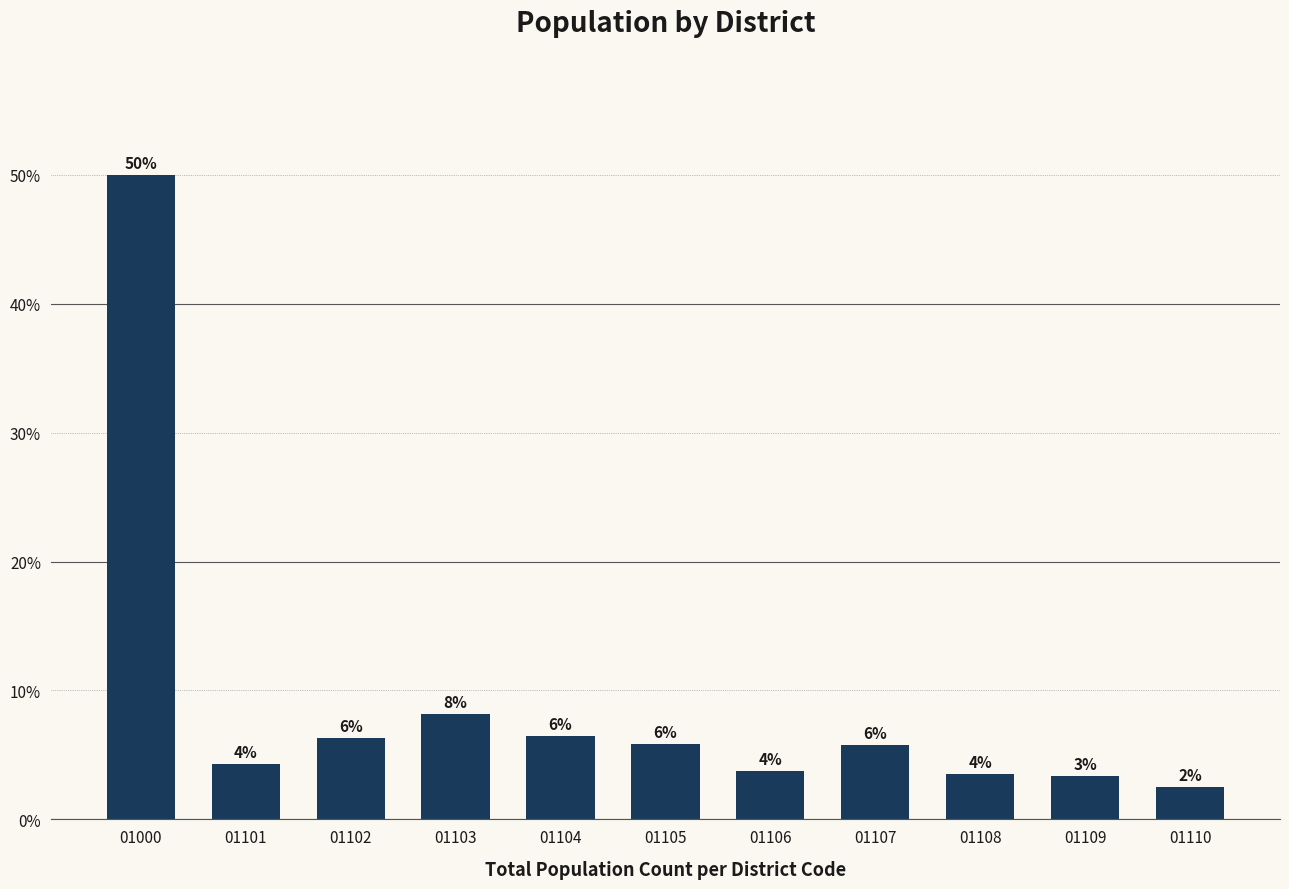

What is the sum of all values?

100.0